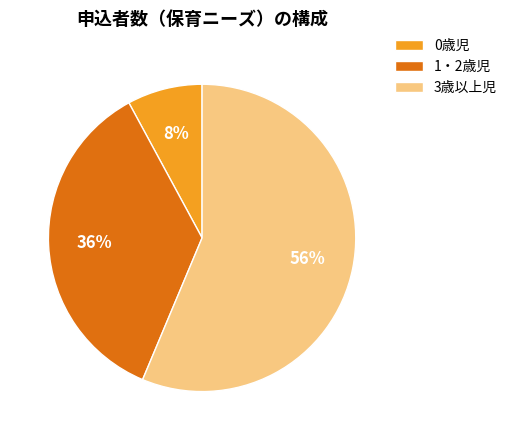

Which category accounts for the majority?

3歳以上児